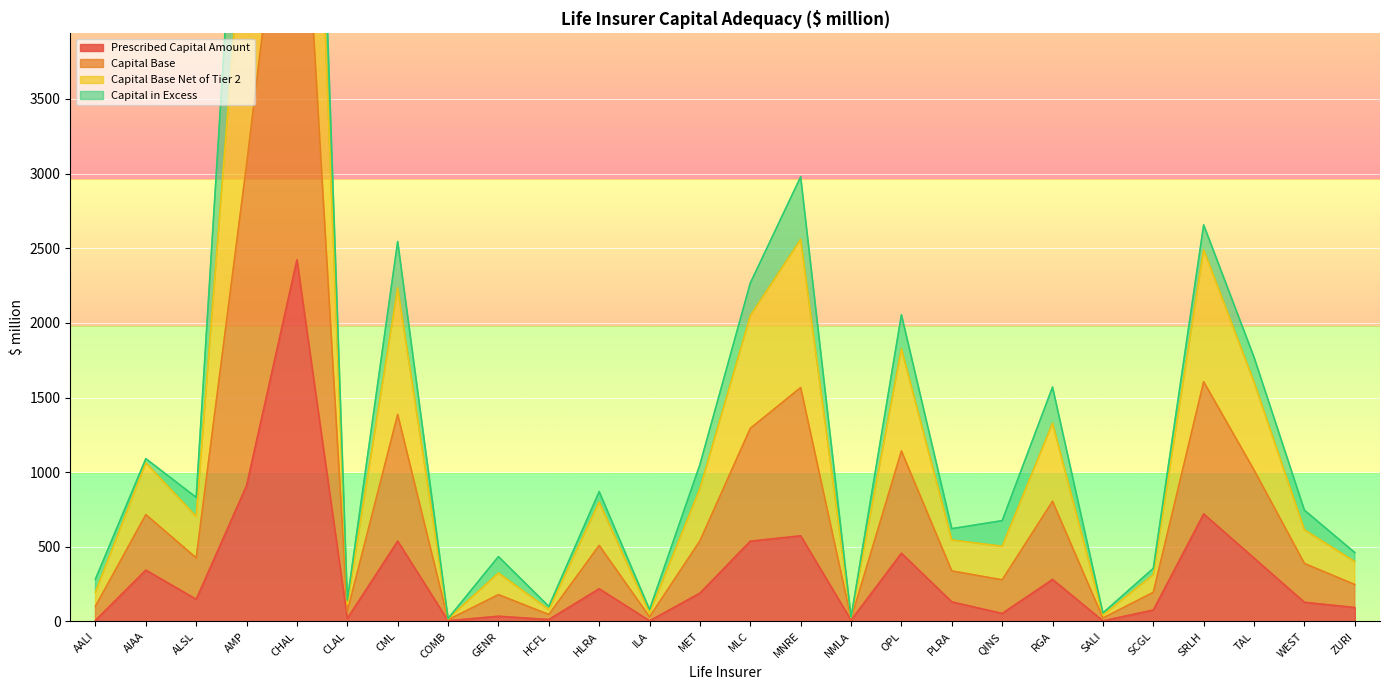

What is the maximum value shown in the chart?

9871.8